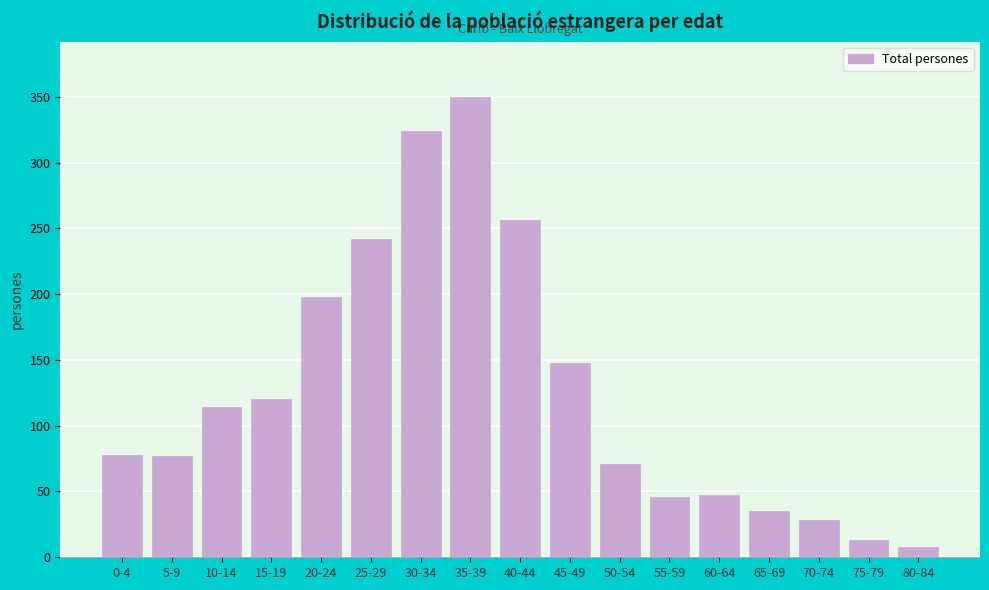

Which label corresponds to the largest value in the chart?

35-39